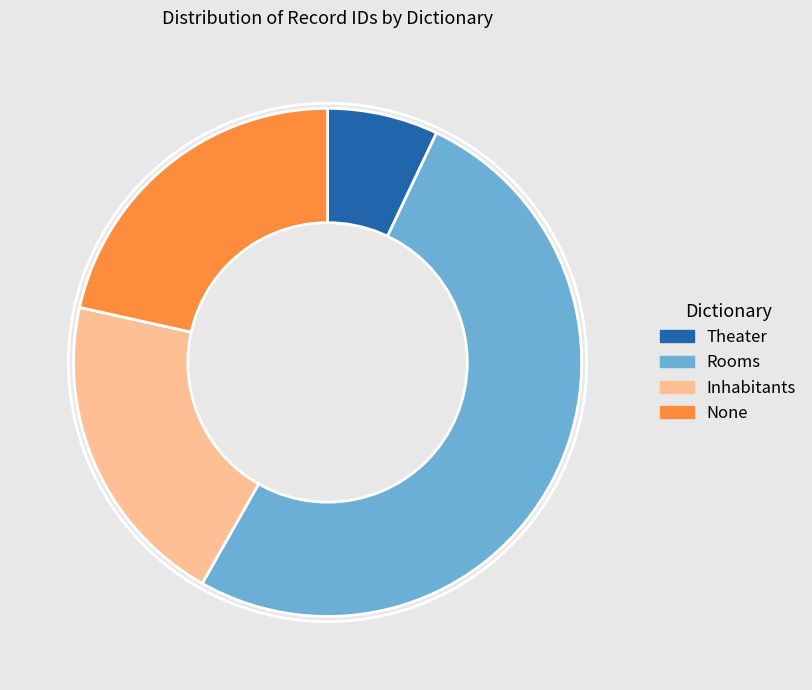

Does any single category account for the majority?

Yes